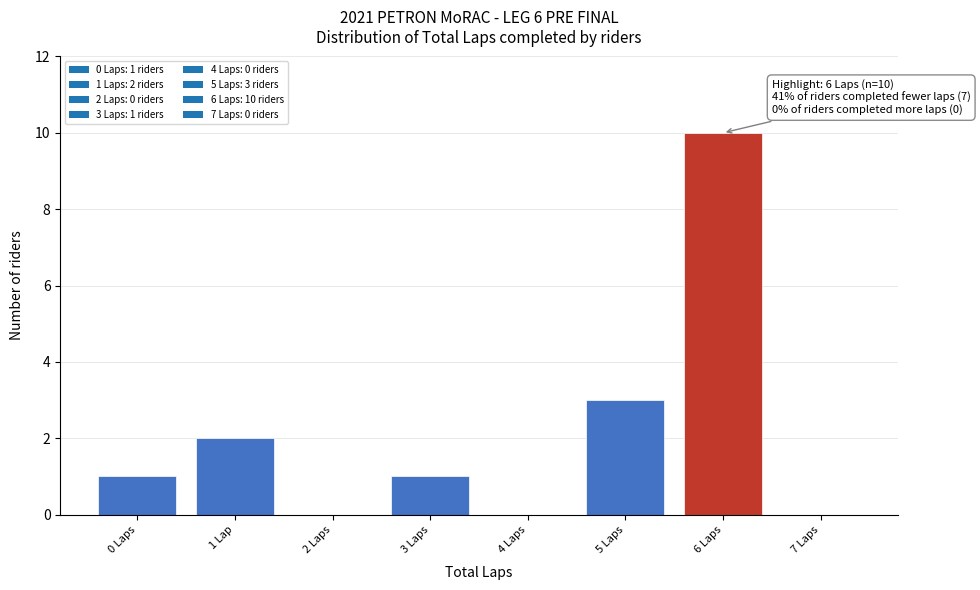

Reading right to left, list all the values displayed in this chart.

7 Laps=0	6 Laps=10	5 Laps=3	4 Laps=0	3 Laps=1	2 Laps=0	1 Lap=2	0 Laps=1